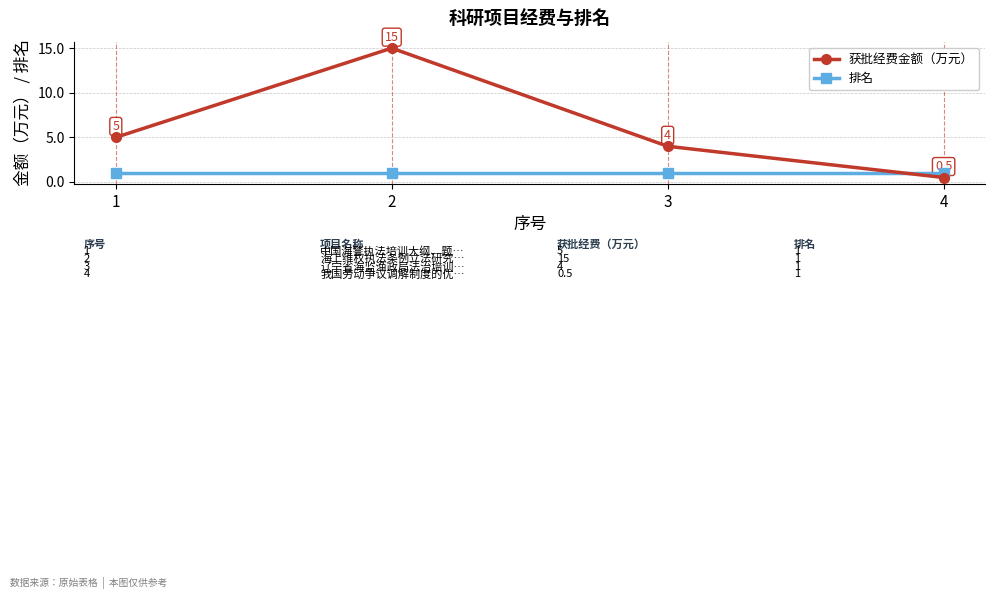

True or false: 获批经费金额（万元） has more than 0 interior local peaks.

True